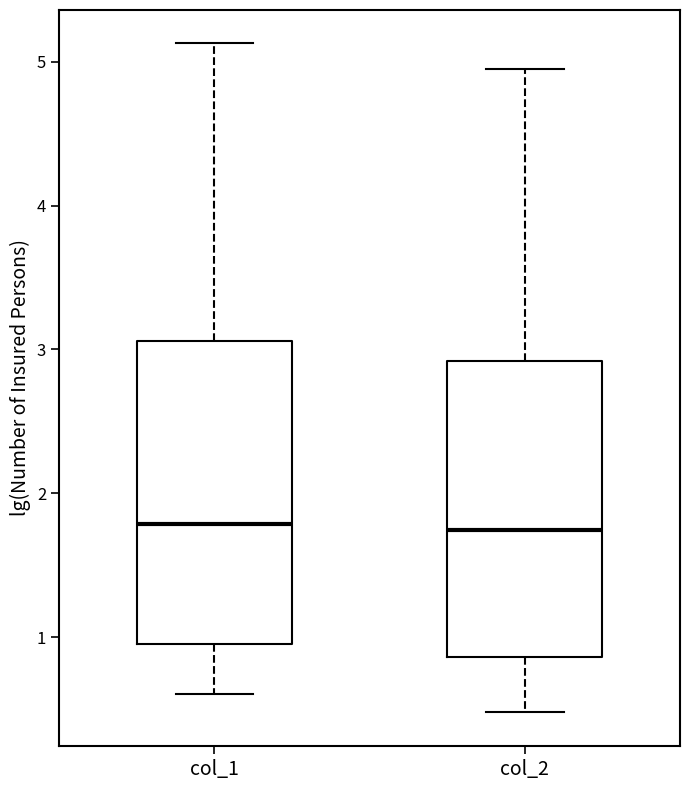

Reading left to right, transcribe this box plot: for each box, give where its median line is, the range the box spans, and where its two whiskers end, as read against the y-axis. The values are not printed on the chart, so give them approximately, as read against the axis.

col_1: median 1.8, box 1.0 to 3.1, whiskers 0.6 to 5.1
col_2: median 1.7, box 0.9 to 2.9, whiskers 0.5 to 4.9